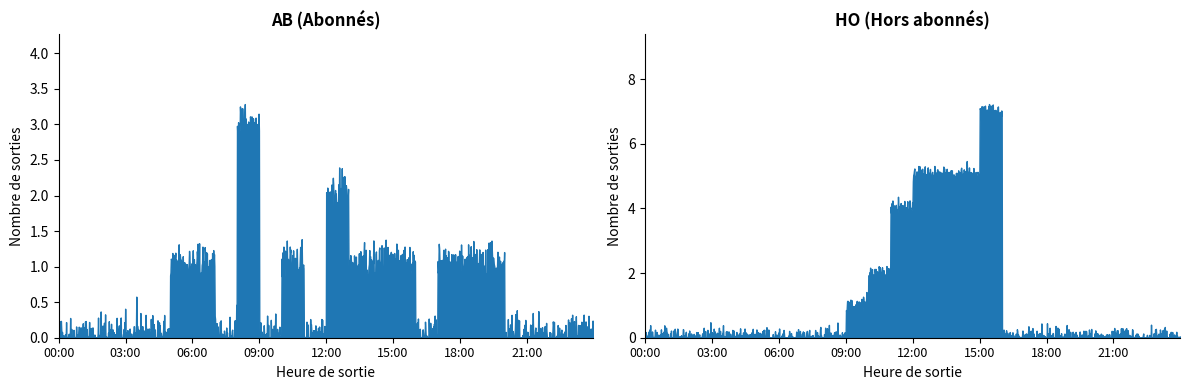

Is it true that HO equals 21 at 00:00?

False